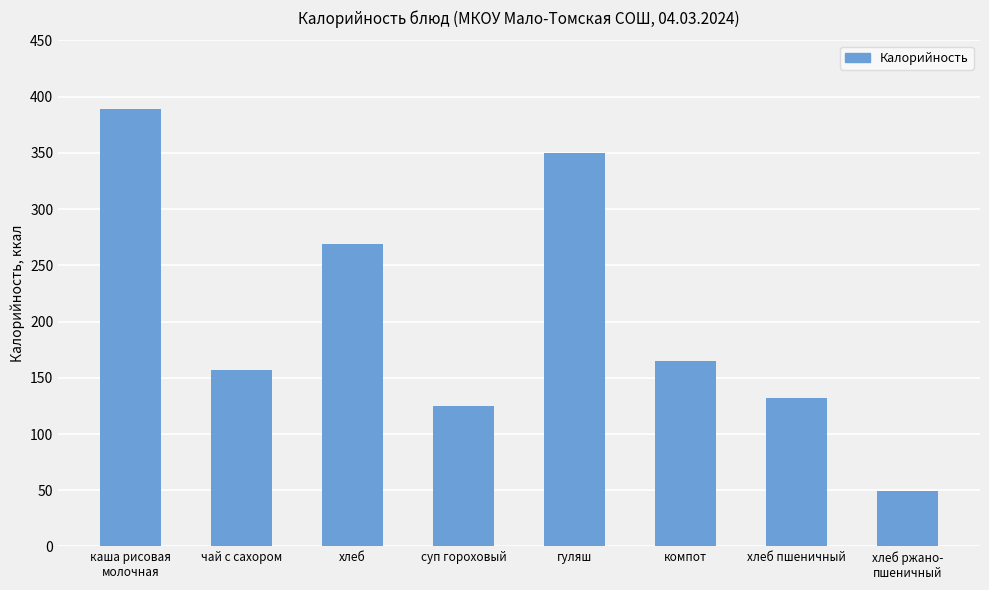

Reading left to right, extract all data points from this chart.

каша рисовая
молочная=389.0	чай с сахором=157.0	хлеб=269.0	суп гороховый=125.0	гуляш=350.0	компот=165.0	хлеб пшеничный=132.4	хлеб ржано-
пшеничный=49.0